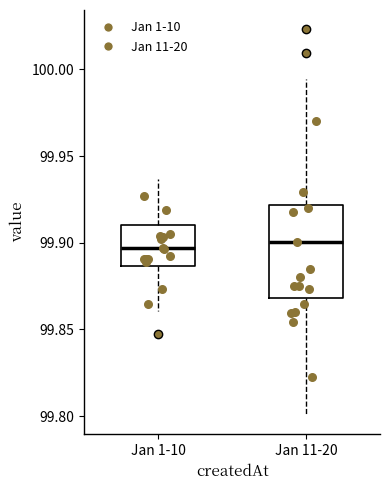

Reading left to right, read every box against the y-axis: the position of its median line, the range the box covers, and the ends of its whiskers. The values are not printed on the chart, so give them approximately, as read against the axis.

Jan 1-10: median 99.895, box 99.885 to 99.910, whiskers 99.860 to 99.935
Jan 11-20: median 99.900, box 99.870 to 99.920, whiskers 99.800 to 99.995